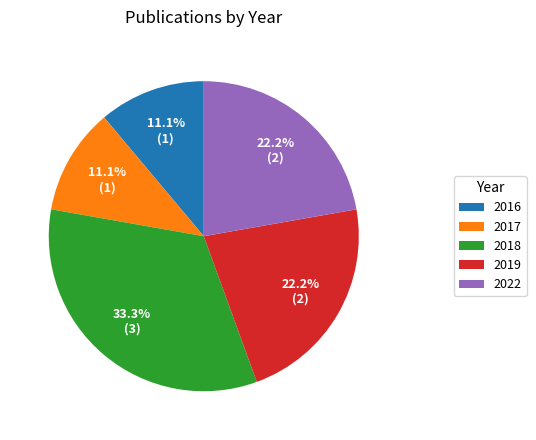

To the nearest percent, what portion does 2017 represent?

11%